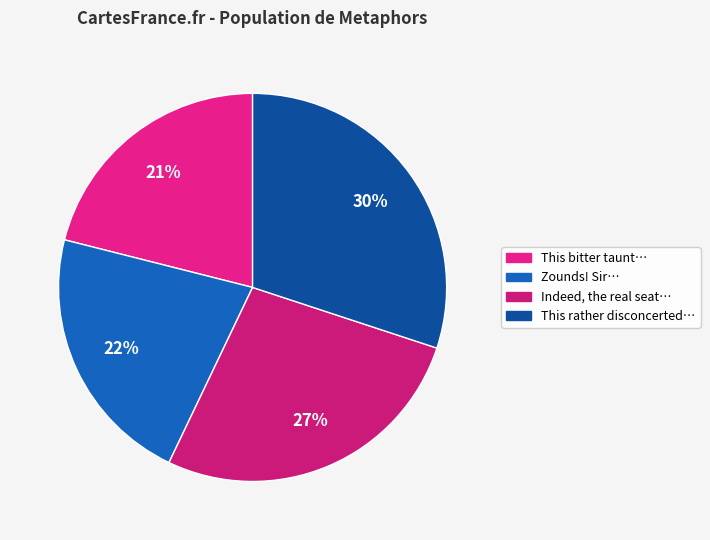

Which slice is the largest?

This rather disconcerted…